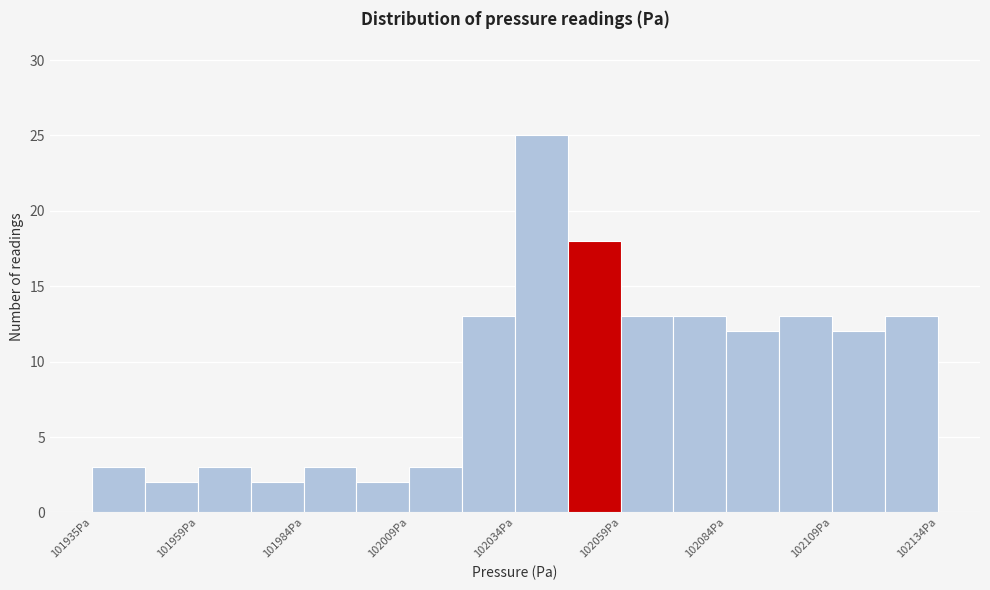

Read against the x-axis, roughly where is the centre of the tallest bar?

102040